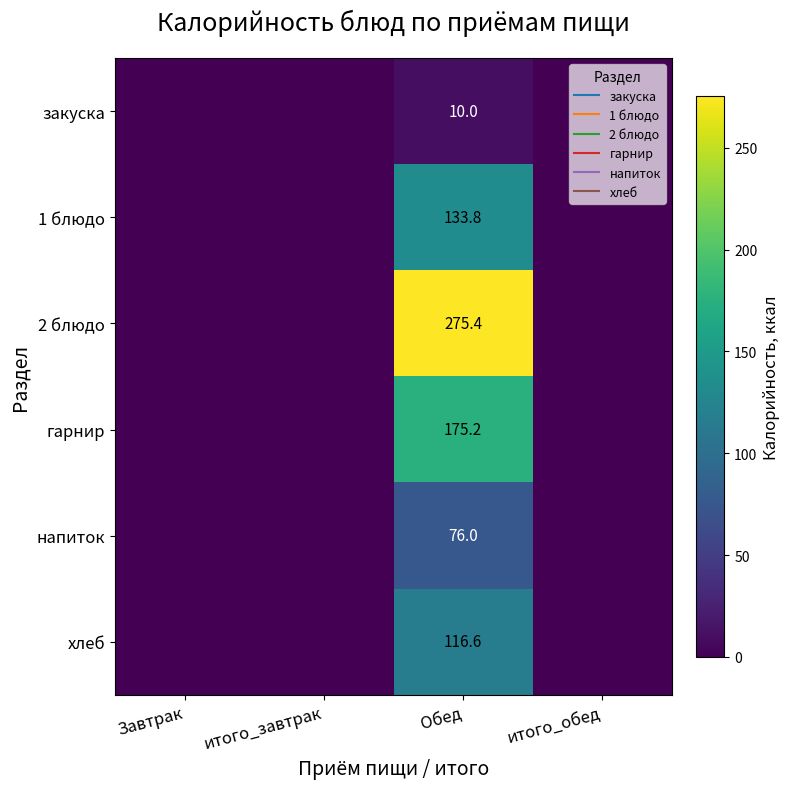

Rank the series by their maximum value, from lowest to highest.

закуска, напиток, хлеб, 1 блюдо, гарнир, 2 блюдо